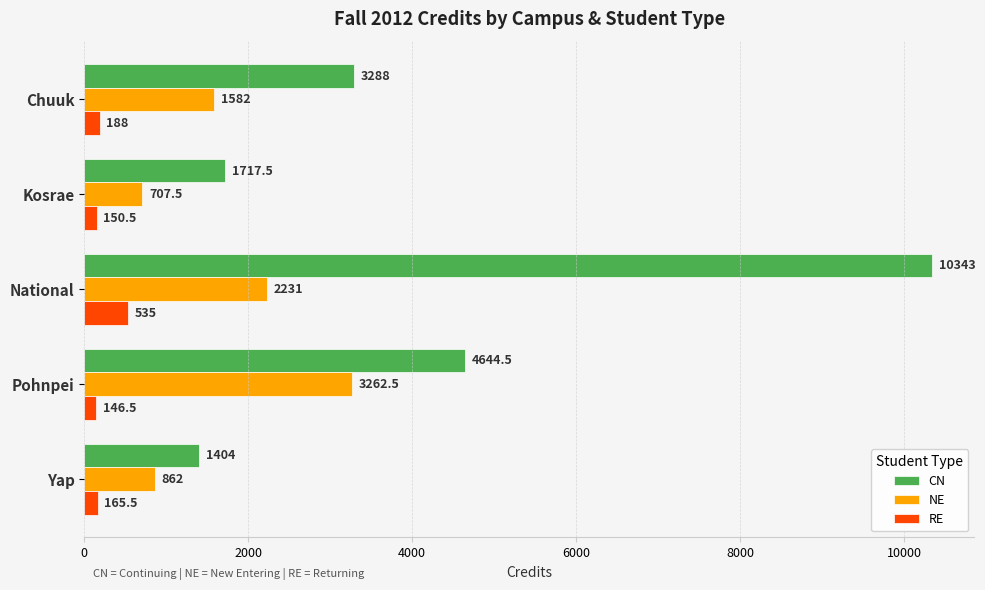

What is the spread (max minus min) of values at Chuuk?

3100.0